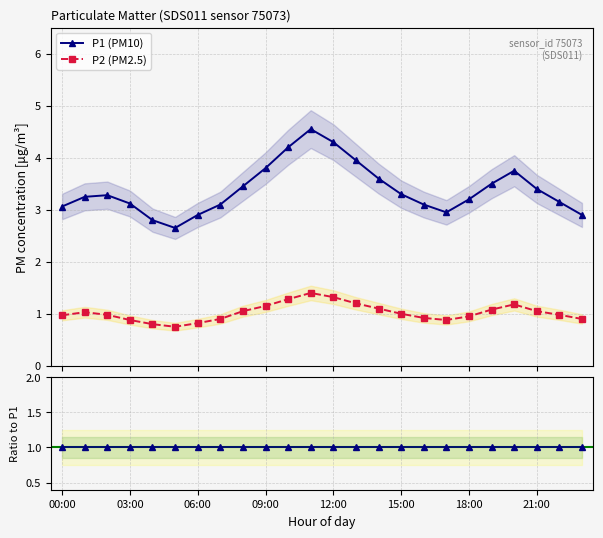

True or false: P2 (PM2.5) has more than 0 interior local peaks.

True